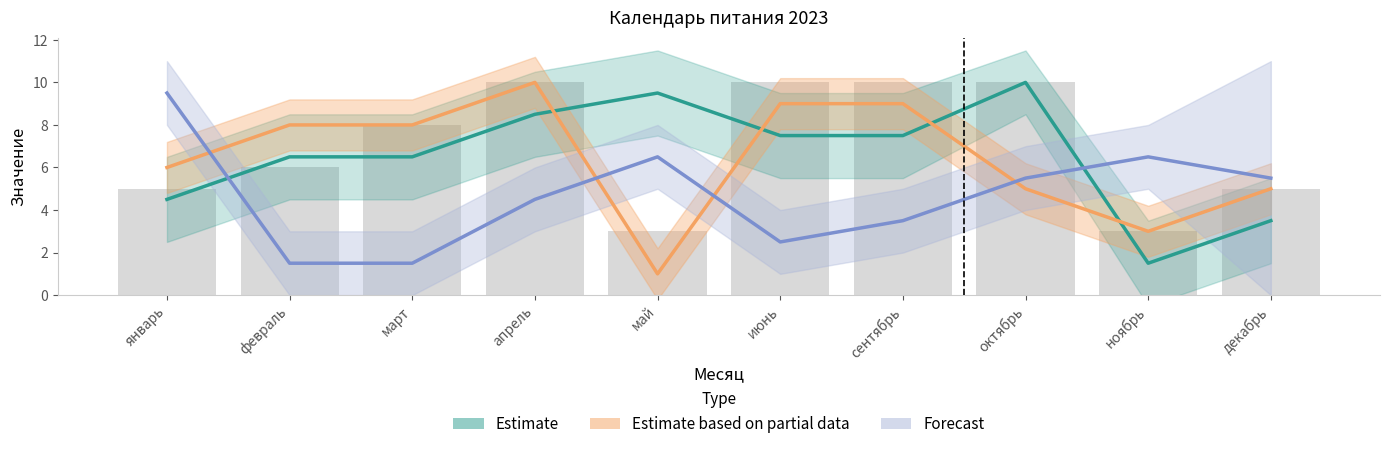

How many groups of bars are there?

10